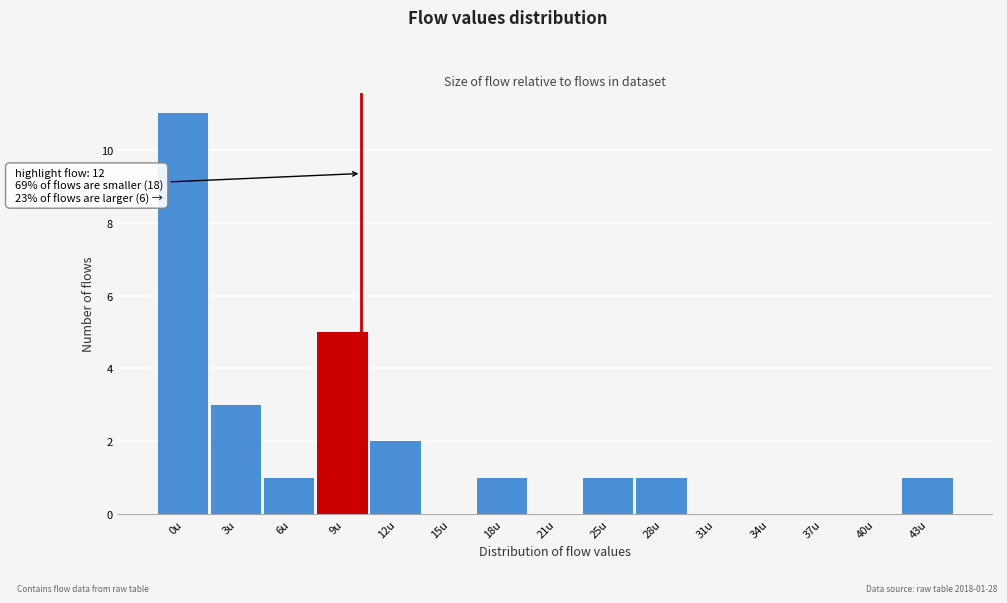

Reading left to right, what are all the values shown in this chart?

0u=11	3u=3	6u=1	9u=5	12u=2	15u=0	18u=1	21u=0	25u=1	28u=1	31u=0	34u=0	37u=0	40u=0	43u=1